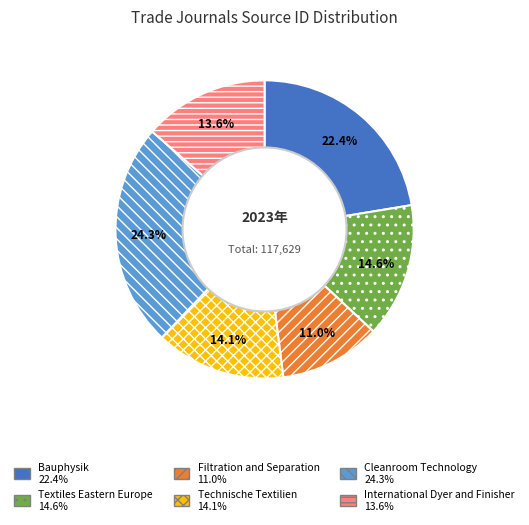

To the nearest percent, what is the average slice percentage?

17%